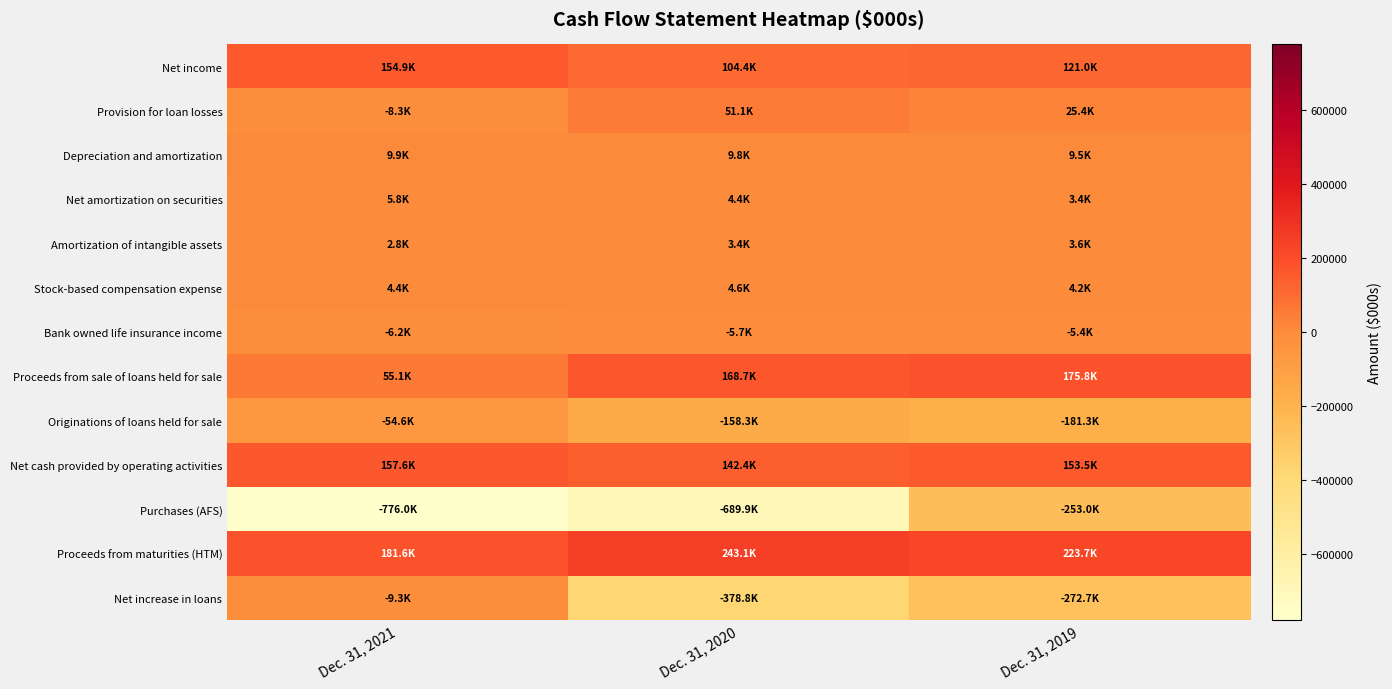

Reading left to right, what are all the values shown in this chart?

Net income: Dec. 31, 2021=154885	Dec. 31, 2020=104388	Dec. 31, 2019=121021
Provision for loan losses: Dec. 31, 2021=-8257	Dec. 31, 2020=51134	Dec. 31, 2019=25412
Depreciation and amortization: Dec. 31, 2021=9896	Dec. 31, 2020=9772	Dec. 31, 2019=9497
Net amortization on securities: Dec. 31, 2021=5832	Dec. 31, 2020=4369	Dec. 31, 2019=3375
Amortization of intangible assets: Dec. 31, 2021=2808	Dec. 31, 2020=3395	Dec. 31, 2019=3579
Stock-based compensation expense: Dec. 31, 2021=4414	Dec. 31, 2020=4581	Dec. 31, 2019=4210
Bank owned life insurance income: Dec. 31, 2021=-6217	Dec. 31, 2020=-5743	Dec. 31, 2019=-5355
Proceeds from sale of loans held for sale: Dec. 31, 2021=55065	Dec. 31, 2020=168707	Dec. 31, 2019=175829
Originations of loans held for sale: Dec. 31, 2021=-54608	Dec. 31, 2020=-158279	Dec. 31, 2019=-181261
Net cash provided by operating activities: Dec. 31, 2021=157635	Dec. 31, 2020=142412	Dec. 31, 2019=153463
Purchases (AFS): Dec. 31, 2021=-775963	Dec. 31, 2020=-689932	Dec. 31, 2019=-252963
Proceeds from maturities (HTM): Dec. 31, 2021=181620	Dec. 31, 2020=243136	Dec. 31, 2019=223733
Net increase in loans: Dec. 31, 2021=-9305	Dec. 31, 2020=-378765	Dec. 31, 2019=-272698